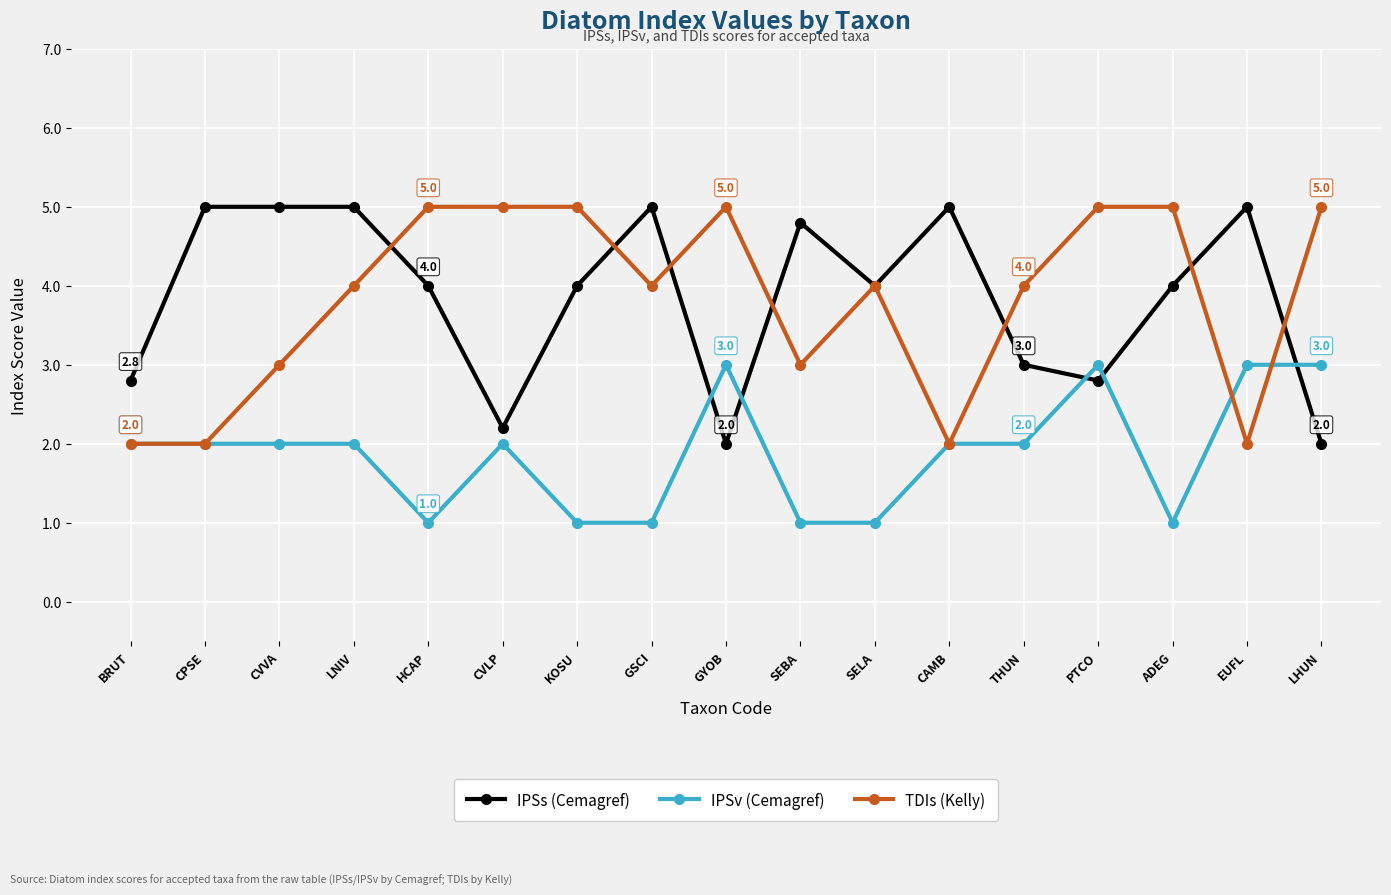

What is the lowest value of the TDIs (Kelly) series?

2.0